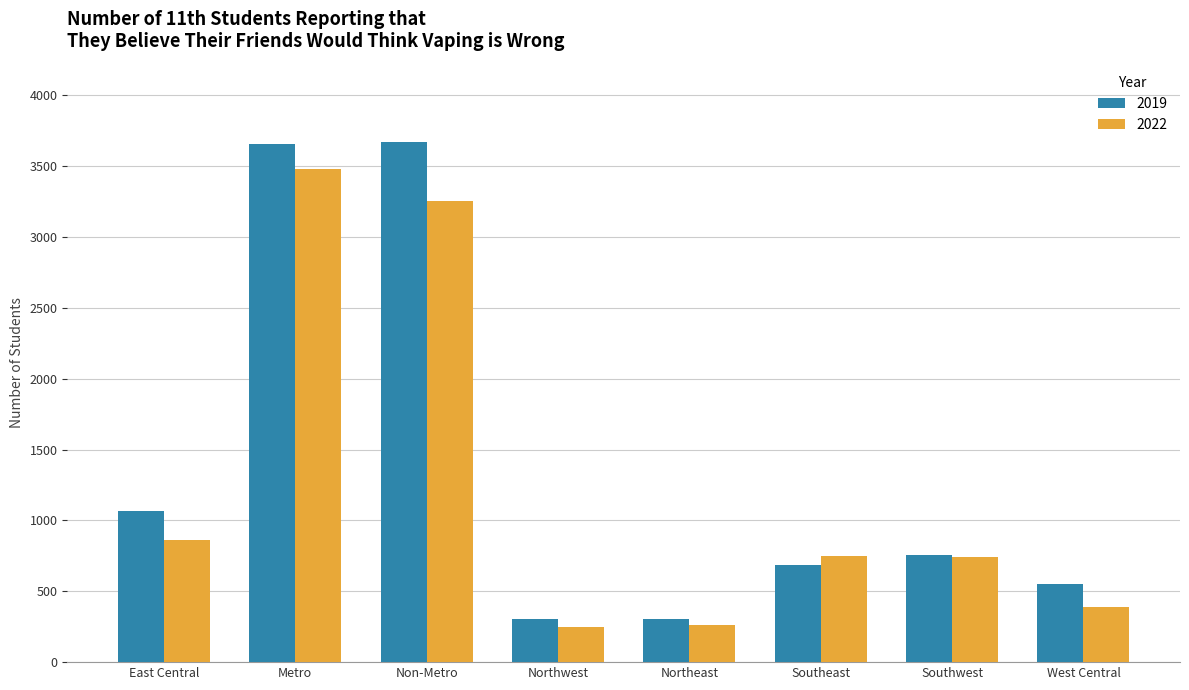

List the series in order of their peak value, highest first.

2019, 2022